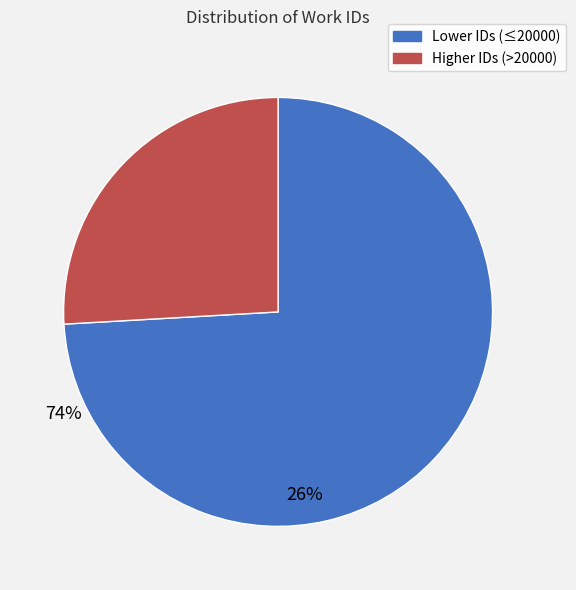

Count the number of slices in the pie.

2